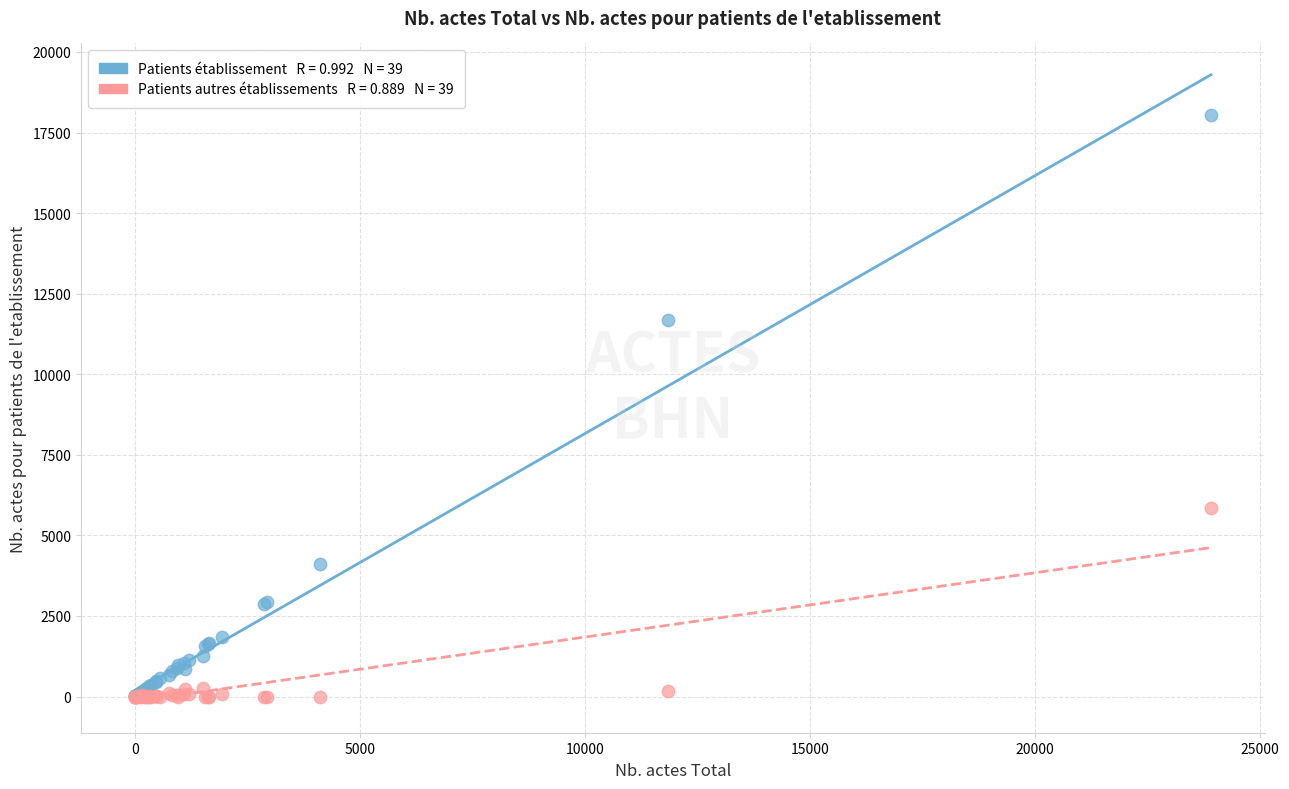

Across all series, what Y value is closest to 9025?

11671